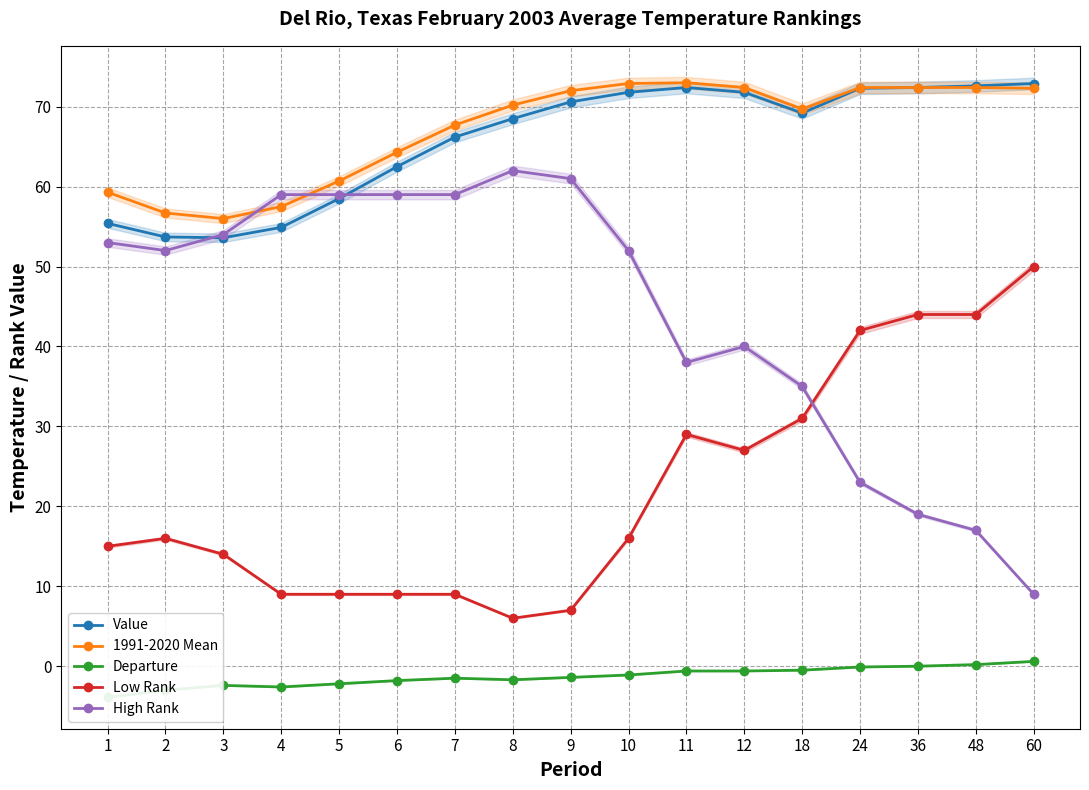

What is the difference between the second highest and second lowest values in the Departure series?

3.2